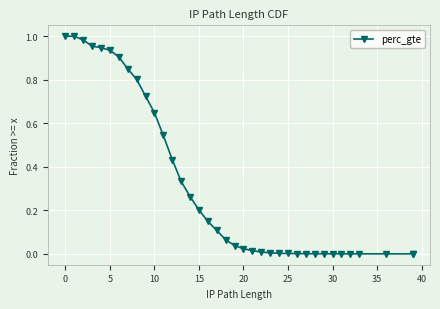

Reading right to left, list all the values displayed in this chart.

0.0	0.0	0.0	0.0	0.0	0.0	0.0	0.0	0.0	0.0	0.0	0.0	0.0	0.0	0.0	0.0	0.0	0.0	0.1	0.1	0.1	0.2	0.3	0.3	0.4	0.5	0.6	0.7	0.8	0.8	0.9	0.9	0.9	1.0	1.0	1.0	1.0